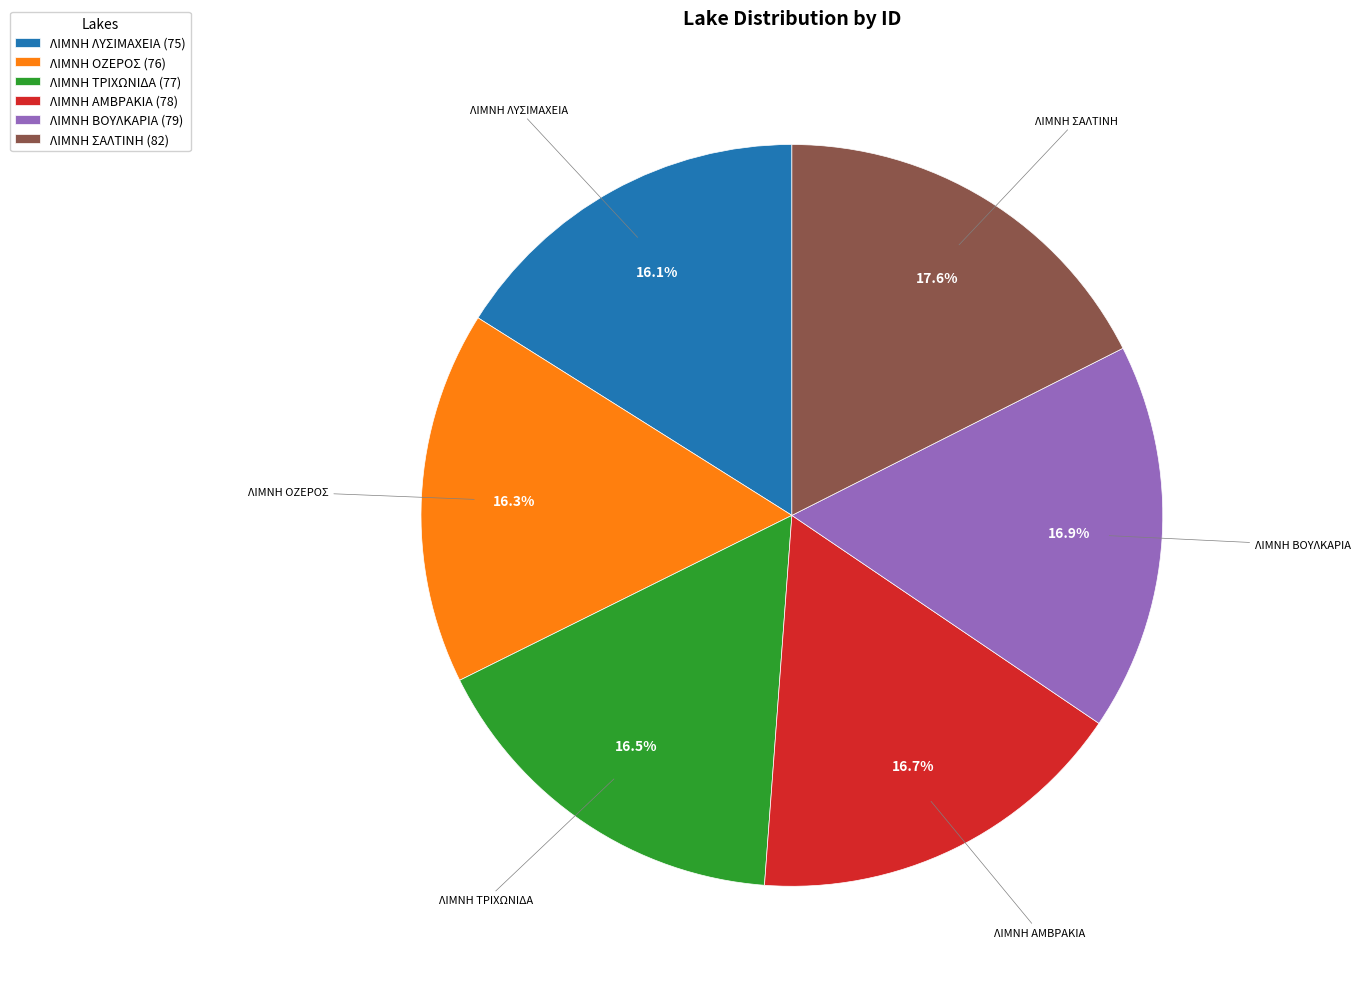

The ΛΙΜΝΗ ΒΟΥΛΚΑΡΙΑ slice represents 5% of the pie. True or false?

False